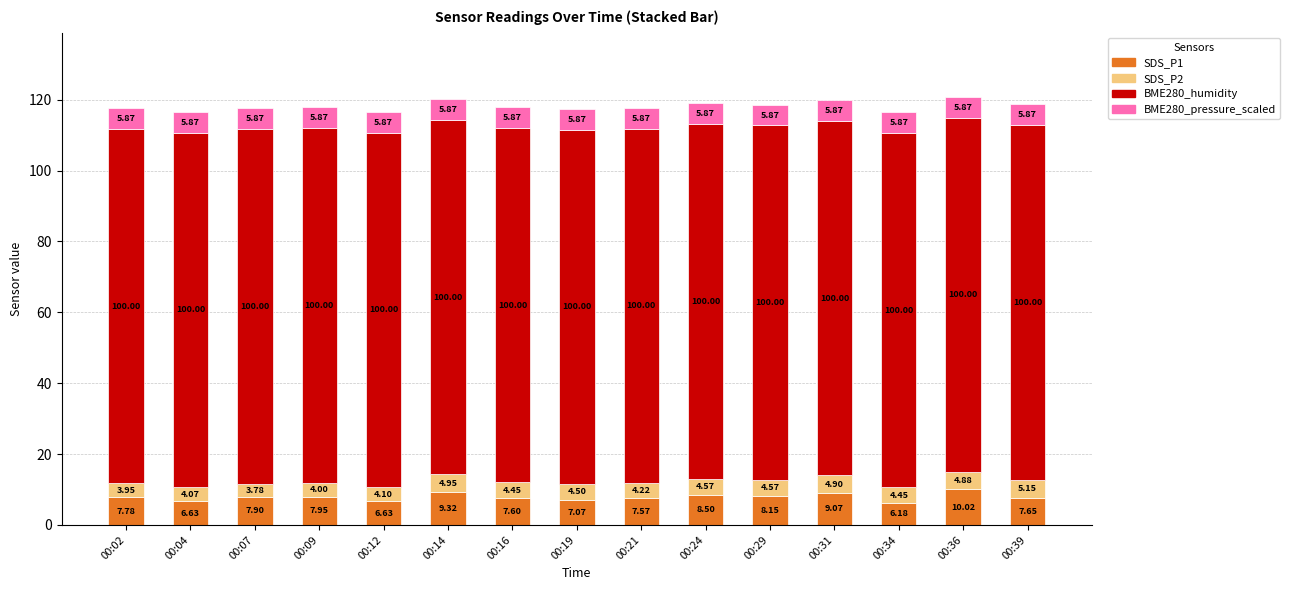

At which category is the sum across all series the highest?

00:36